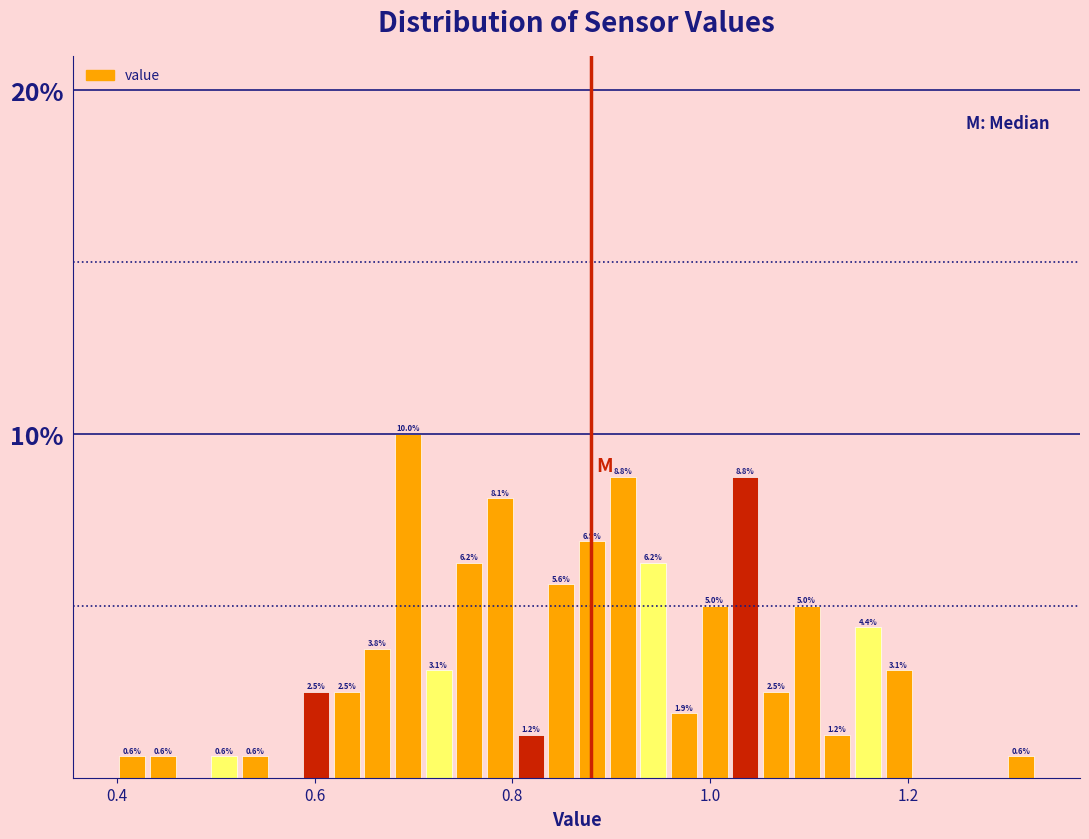

Read against the x-axis, roughly where is the centre of the tallest bar?

0.70